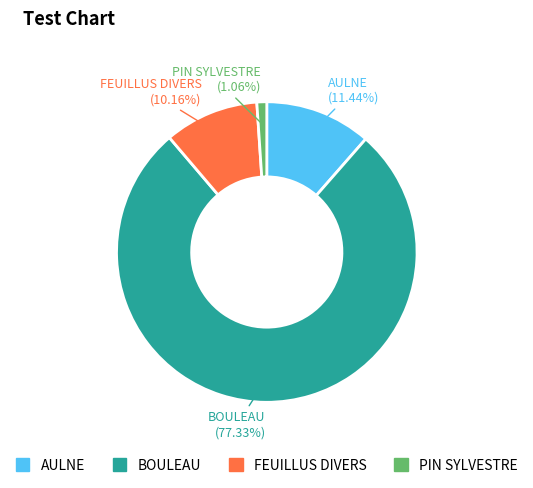

What is the smallest slice in the pie chart?

PIN SYLVESTRE